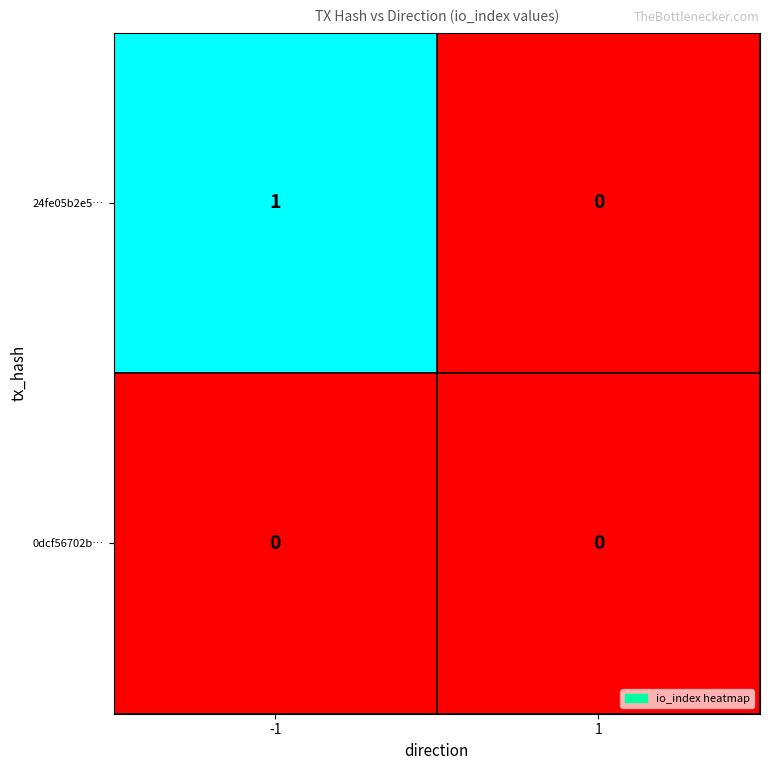

List the series in order of their peak value, highest first.

24fe05b2e5…, 0dcf56702b…